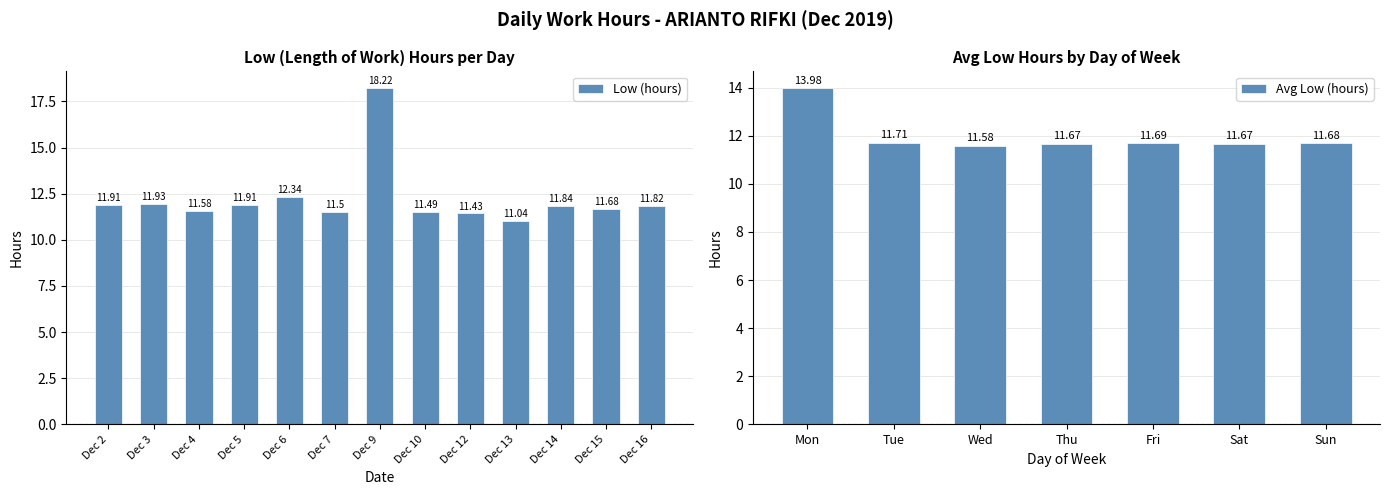

What is the ratio of the value at Dec 4 to the value at Dec 14?

1.0